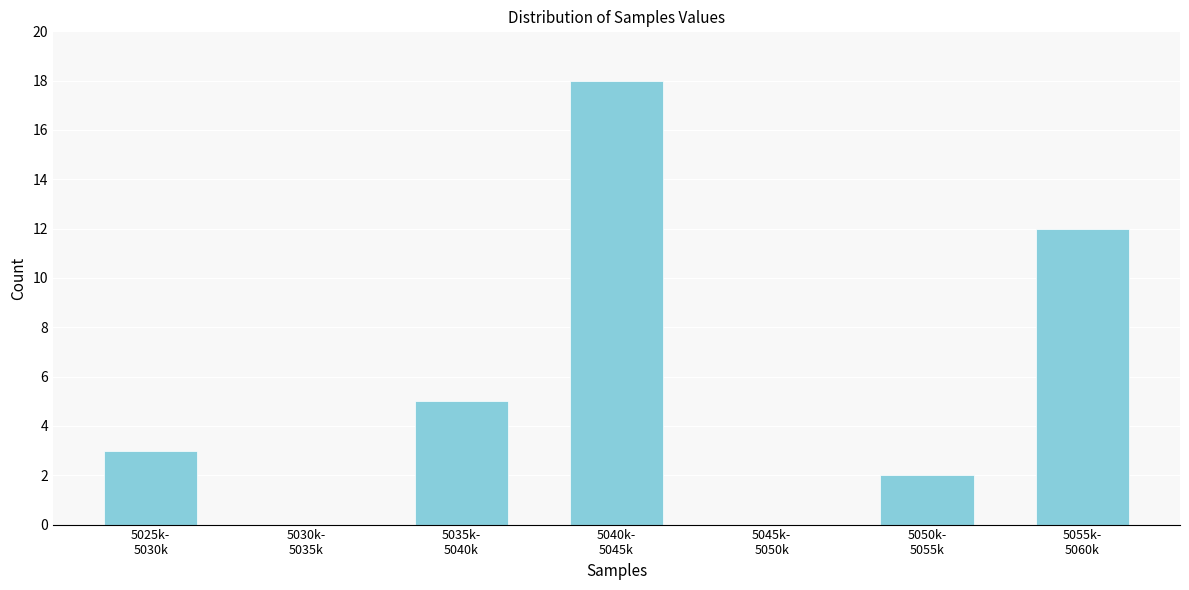

What is the sum of all values?

40